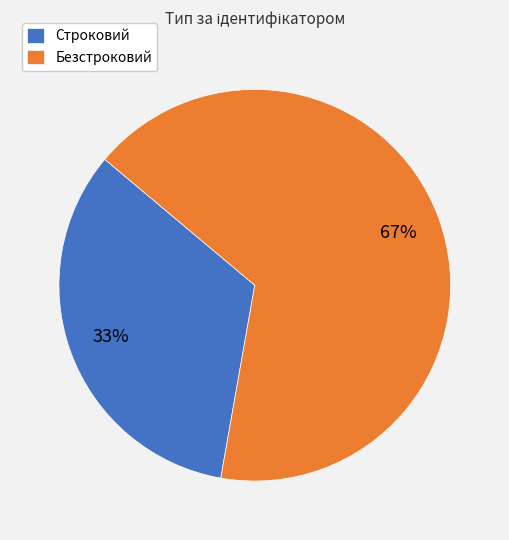

How many slices are in this pie chart?

2